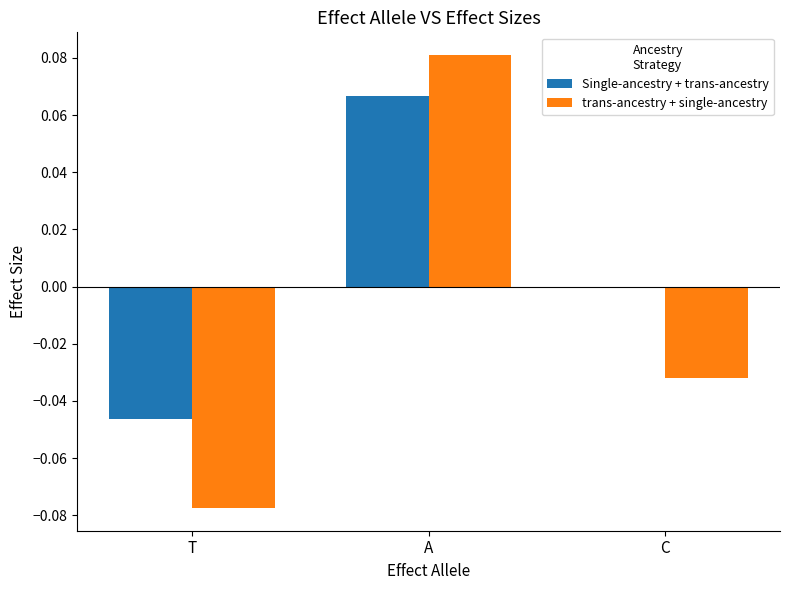

Count the Single-ancestry + trans-ancestry values in the range 0 to 1.

2